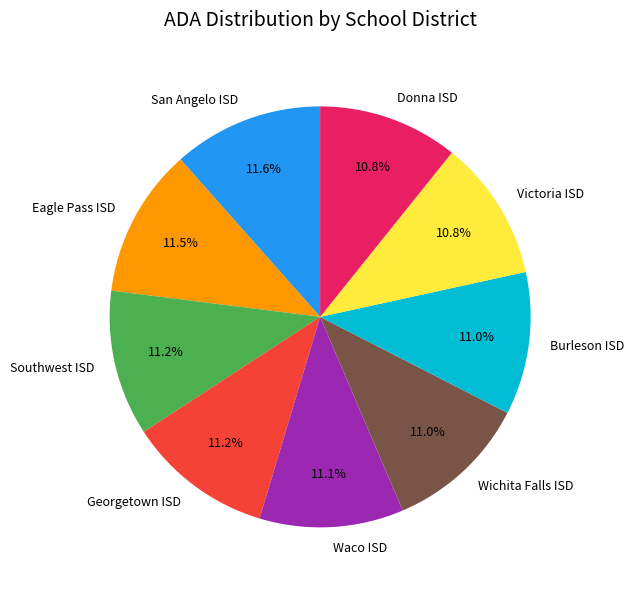

Combined, what portion of the pie is Victoria ISD and Eagle Pass ISD?

22.3%